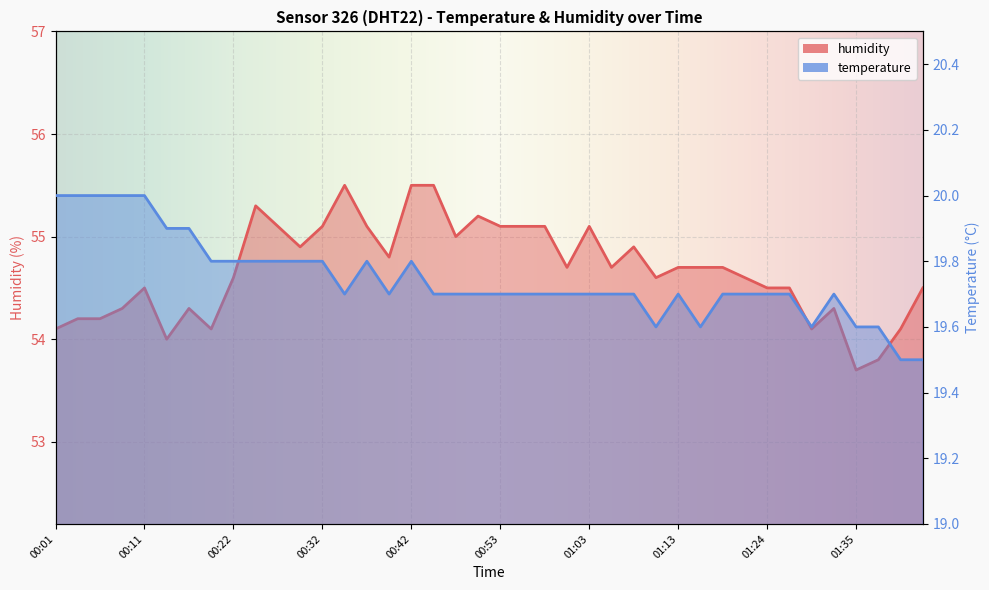

True or false: humidity and temperature intersect in this chart.

False